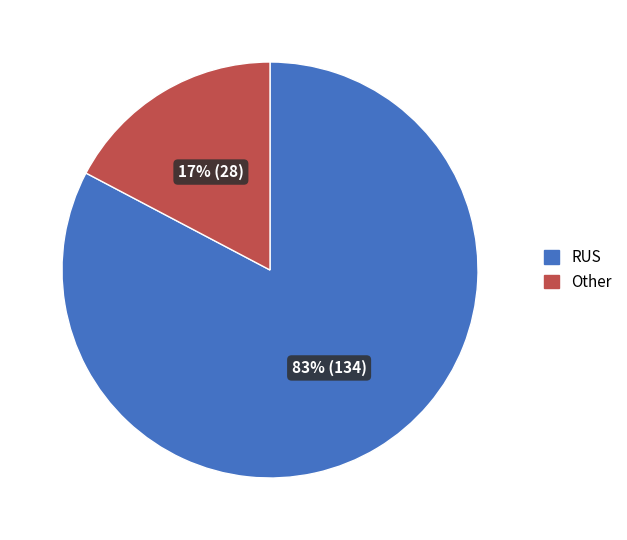

Approximately how many times larger is the value at Other compared to RUS?

0.2